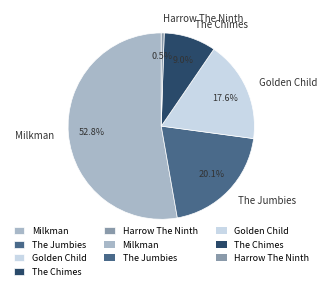

Rank the categories by value from lowest to highest.

Harrow The Ninth, The Chimes, Golden Child, The Jumbies, Milkman